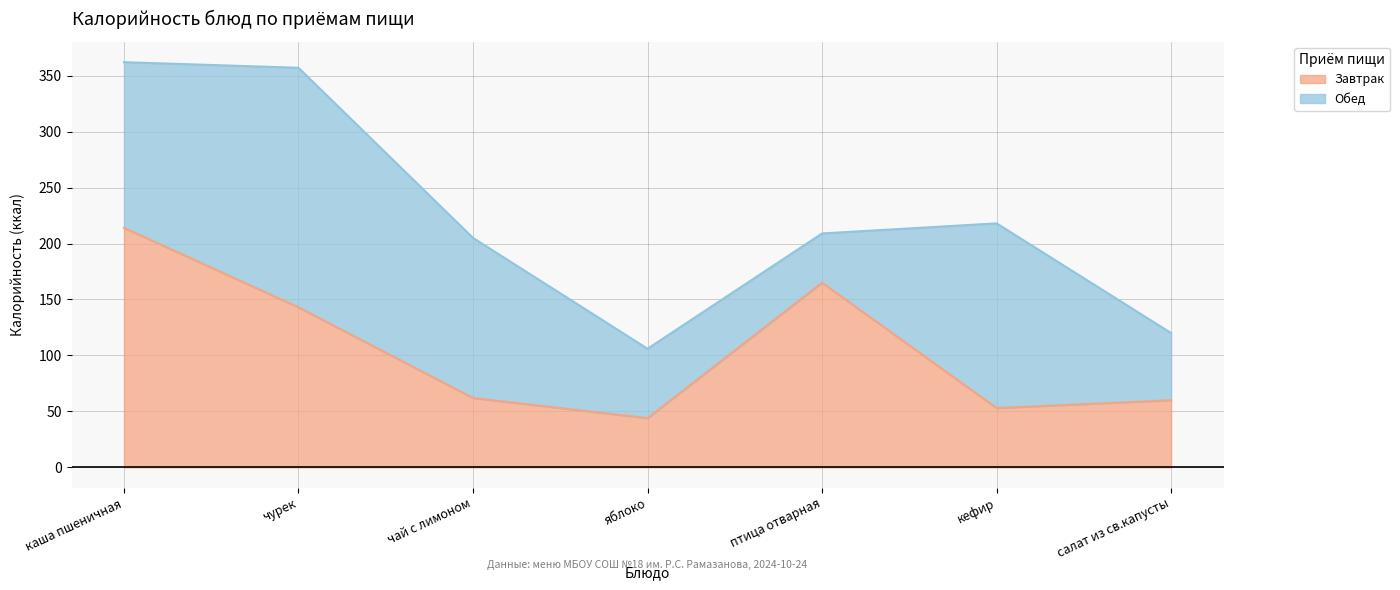

How many interior local peaks (higher than both neighbors) does the data have?

1